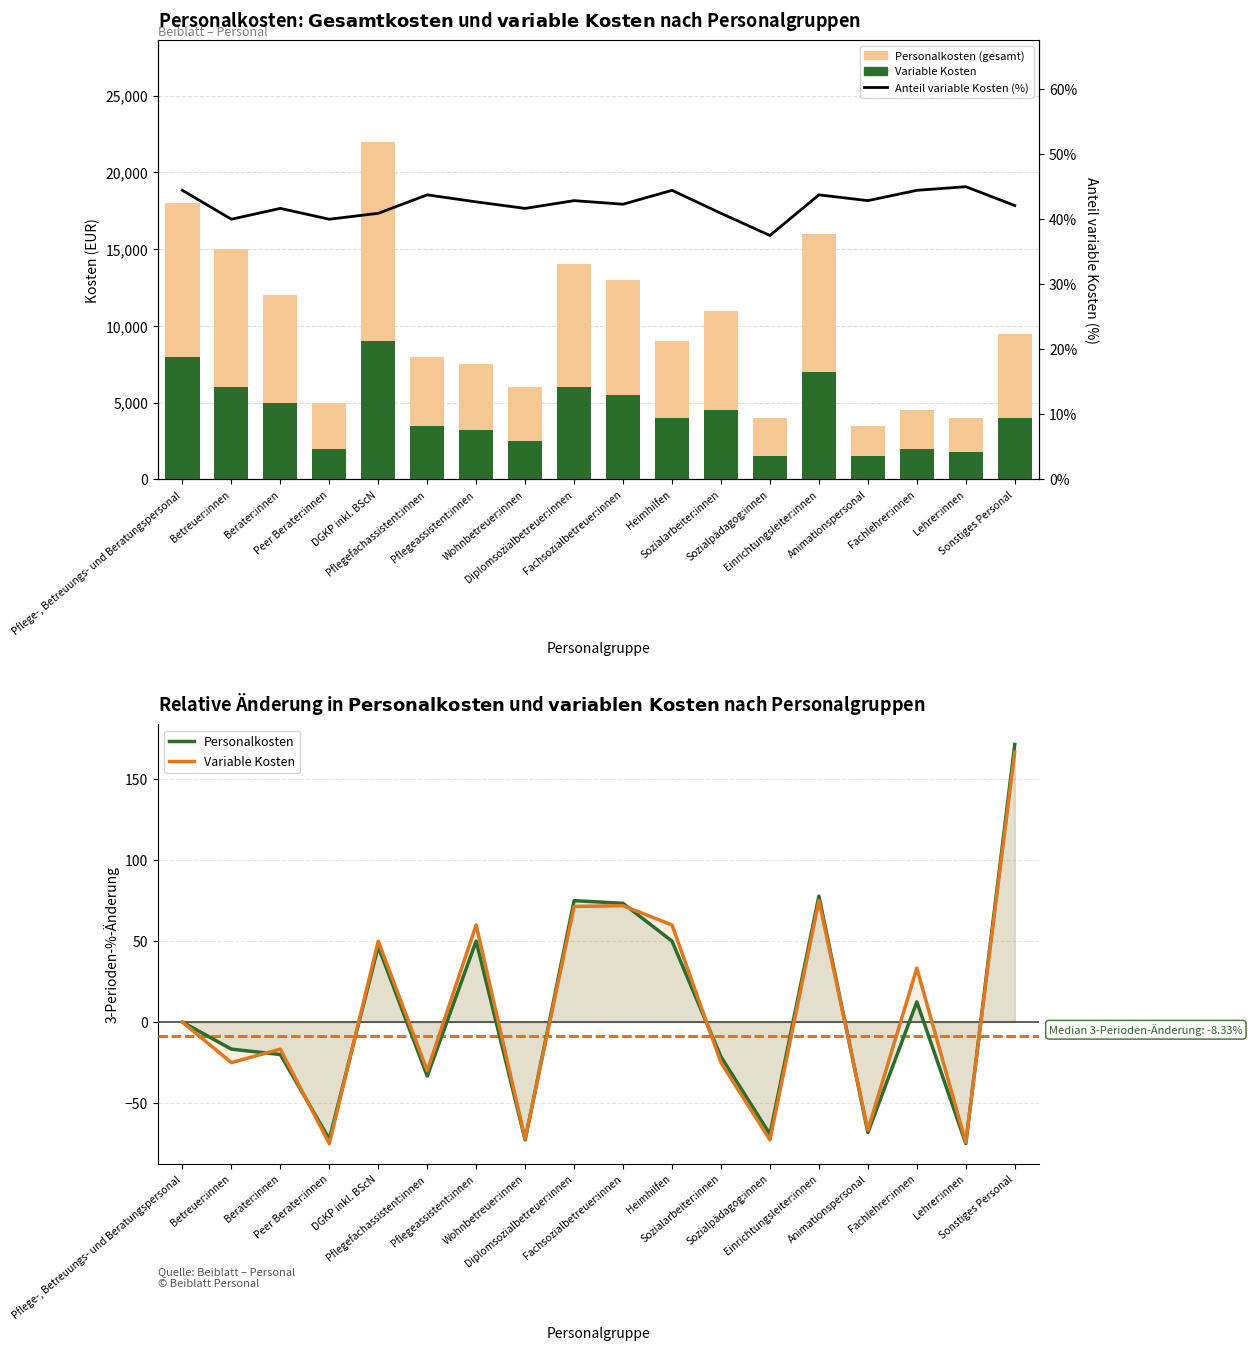

What is the average value of the Personalkosten (gesamt) series?

10111.1